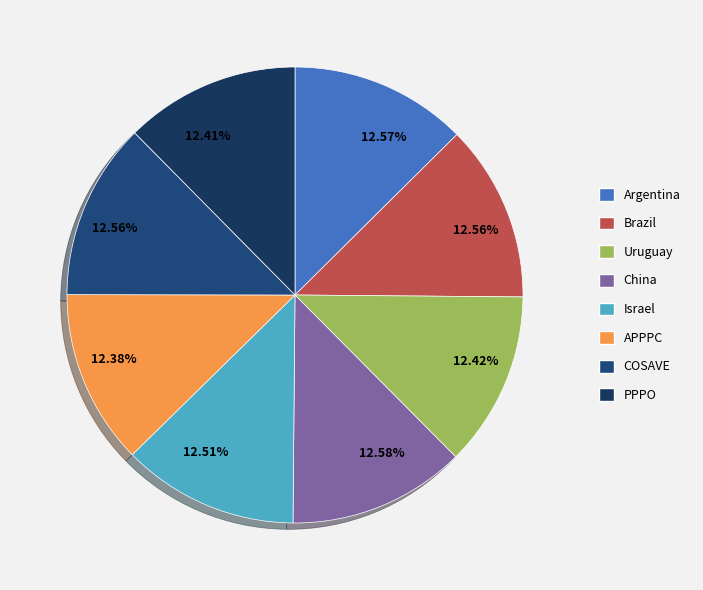

How many slices are in this pie chart?

8